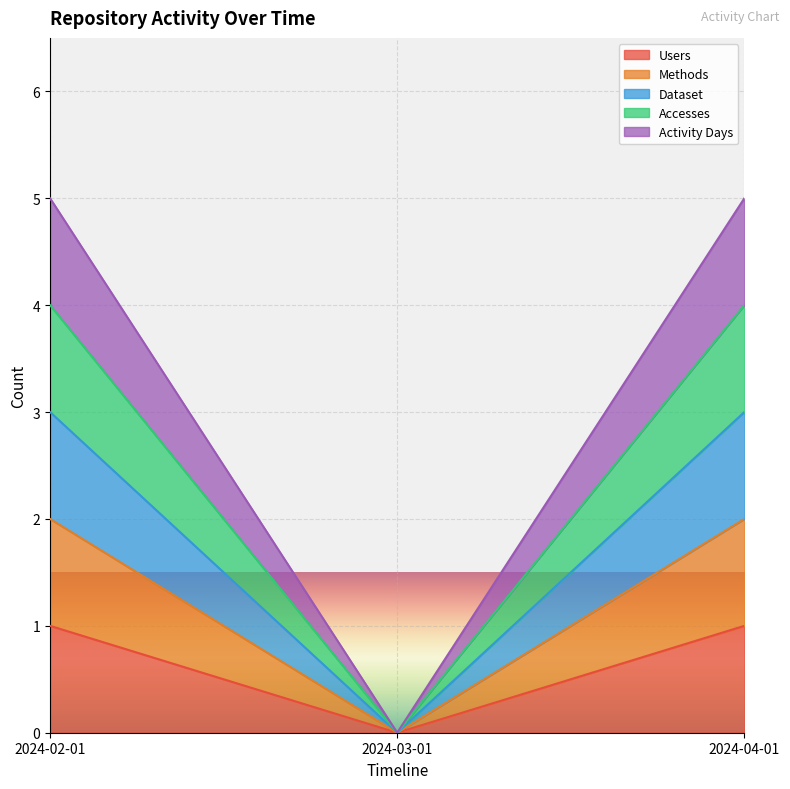

What is the label of the 2nd point from the right?

2024-03-01